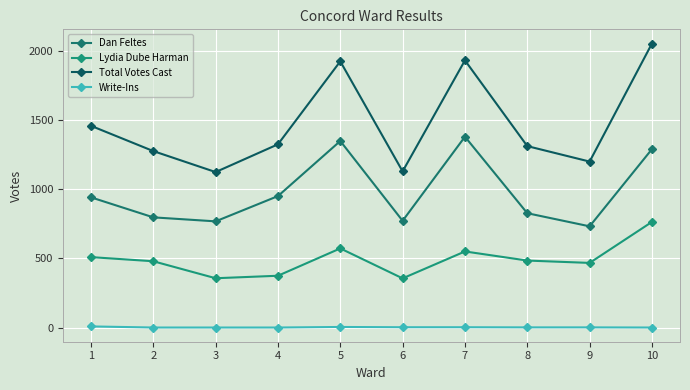

Is this an area chart (filled region under the line)?

No